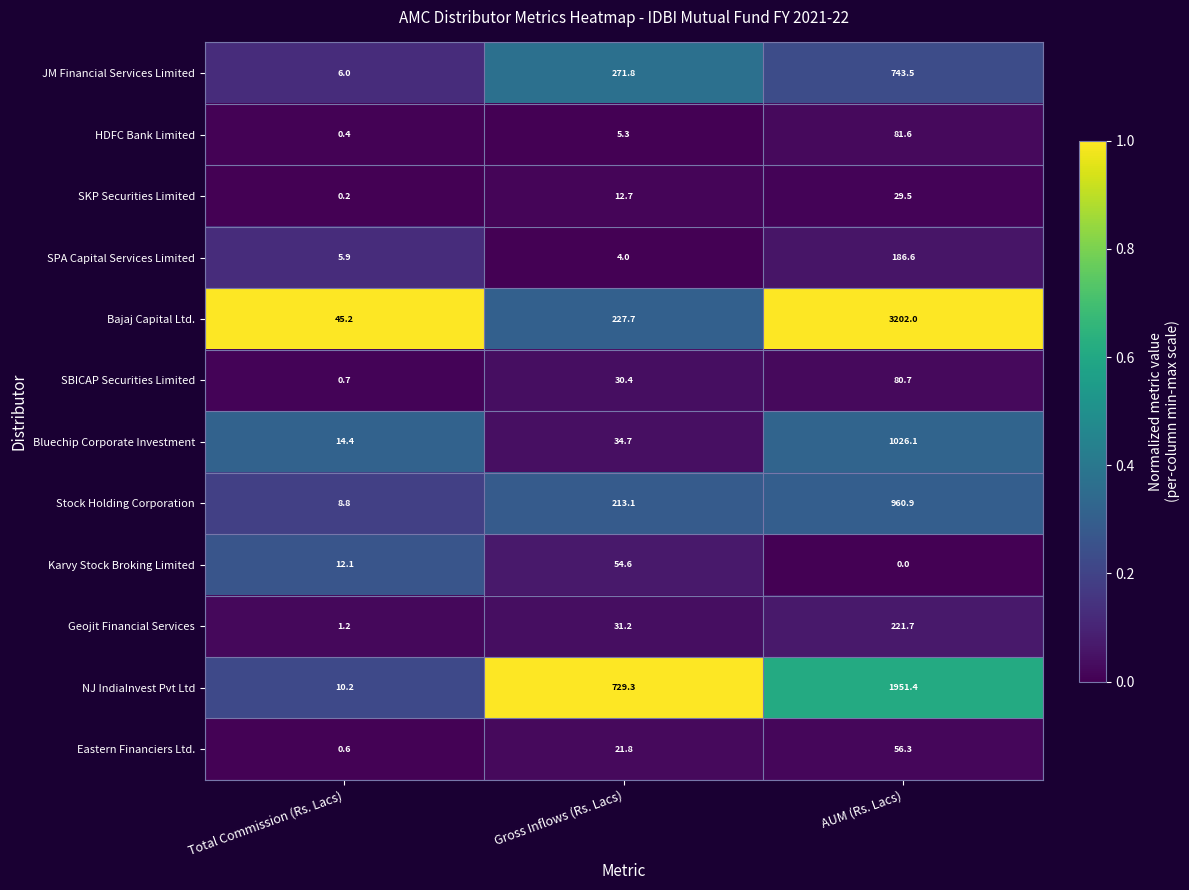

Is it true that SKP Securities Limited equals 7.5 at Gross Inflows (Rs. Lacs)?

False